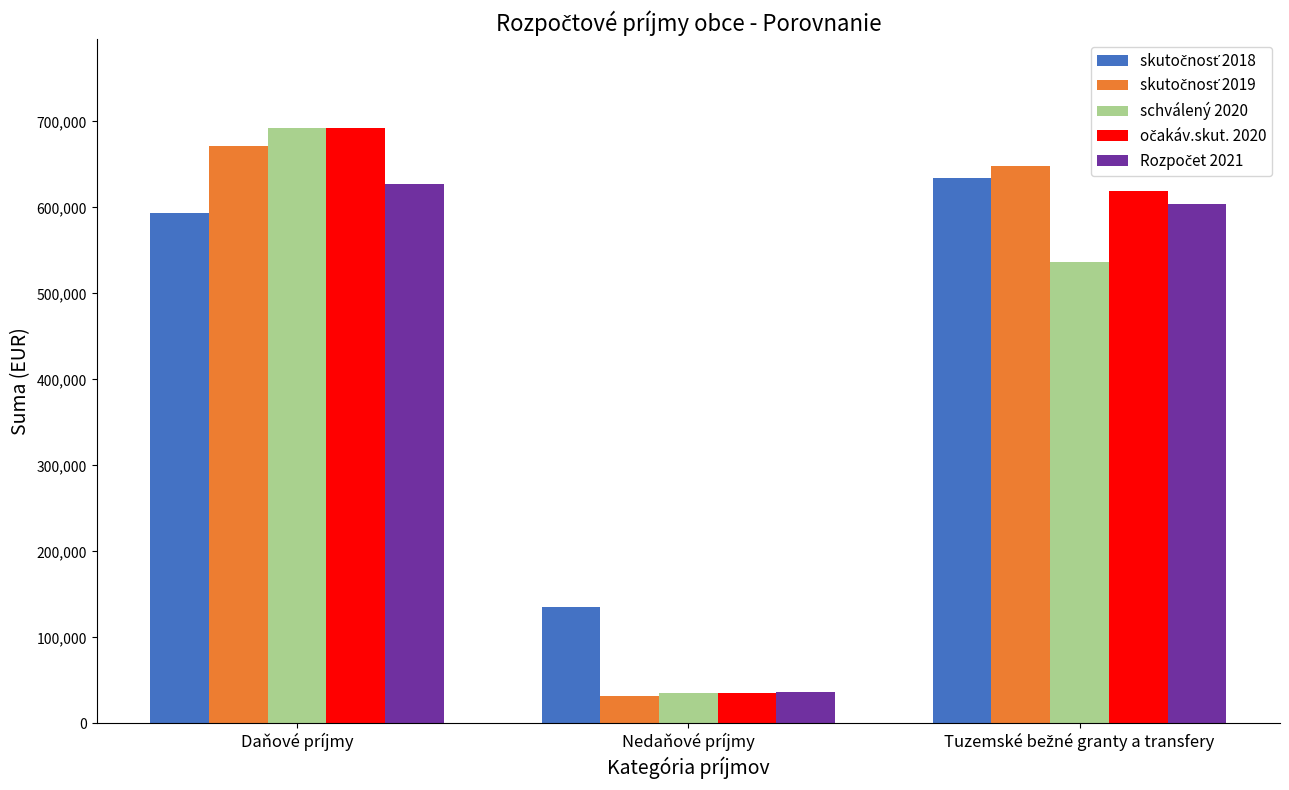

What is the smallest value displayed?

31669